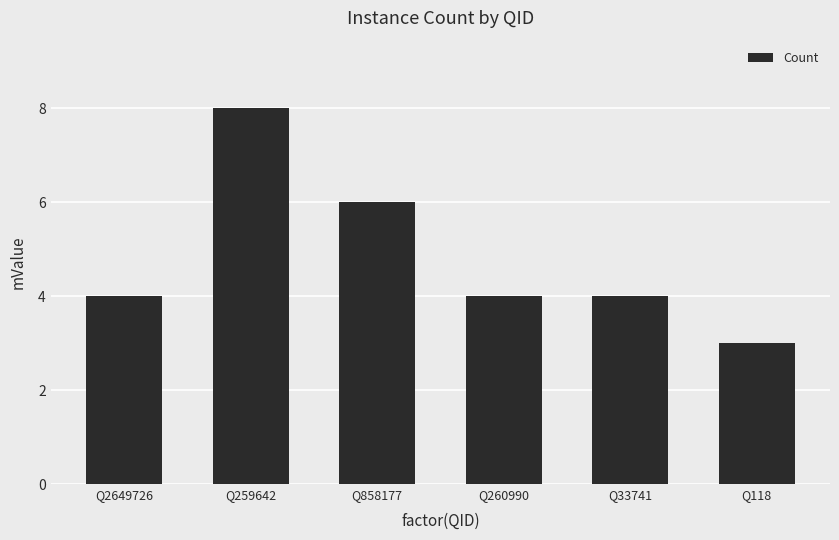

What is the average value?

5